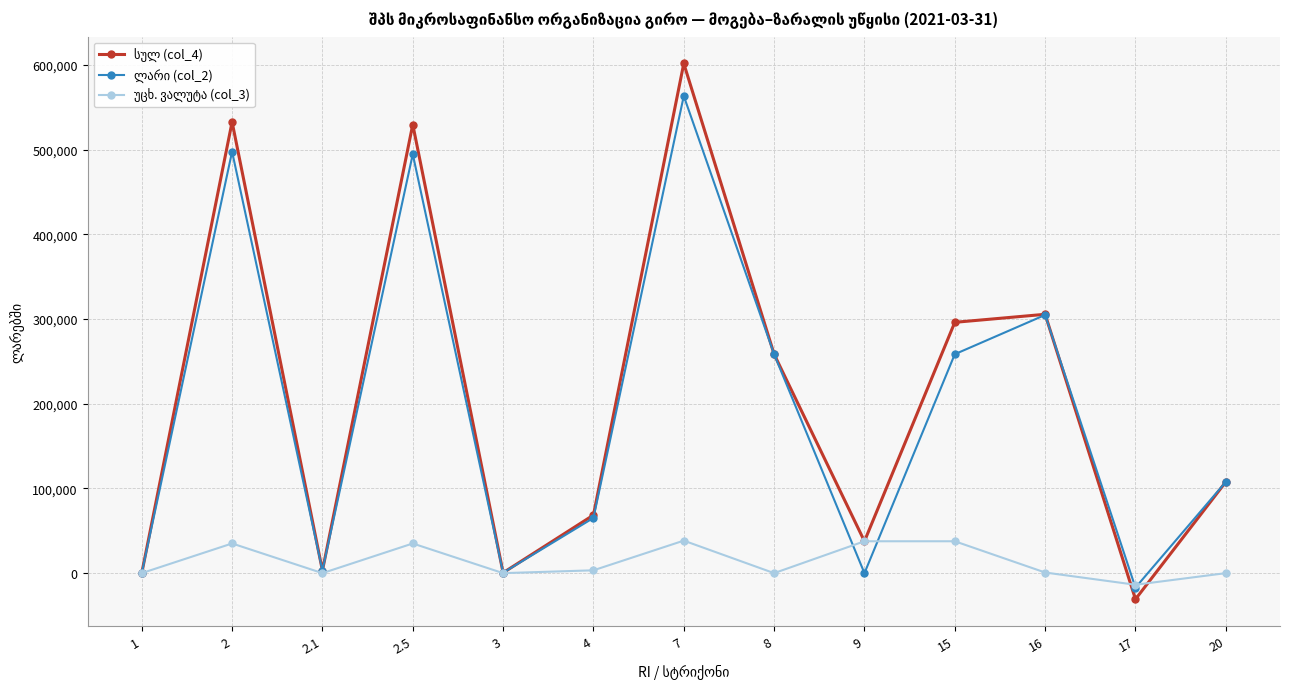

At which category is the sum across all series the highest?

7